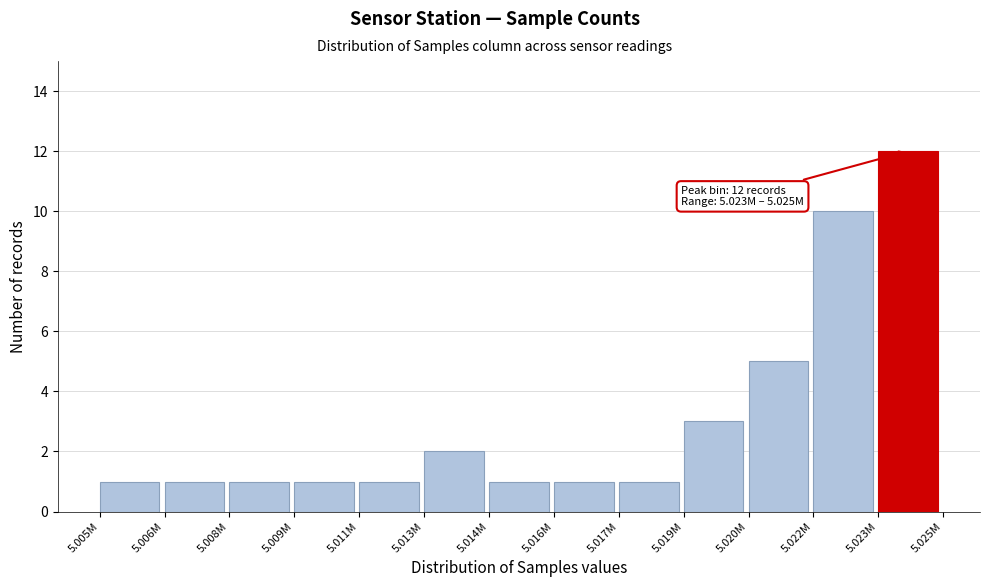

Reading left to right, list all the values displayed in this chart.

1	1	1	1	1	2	1	1	1	3	5	10	12